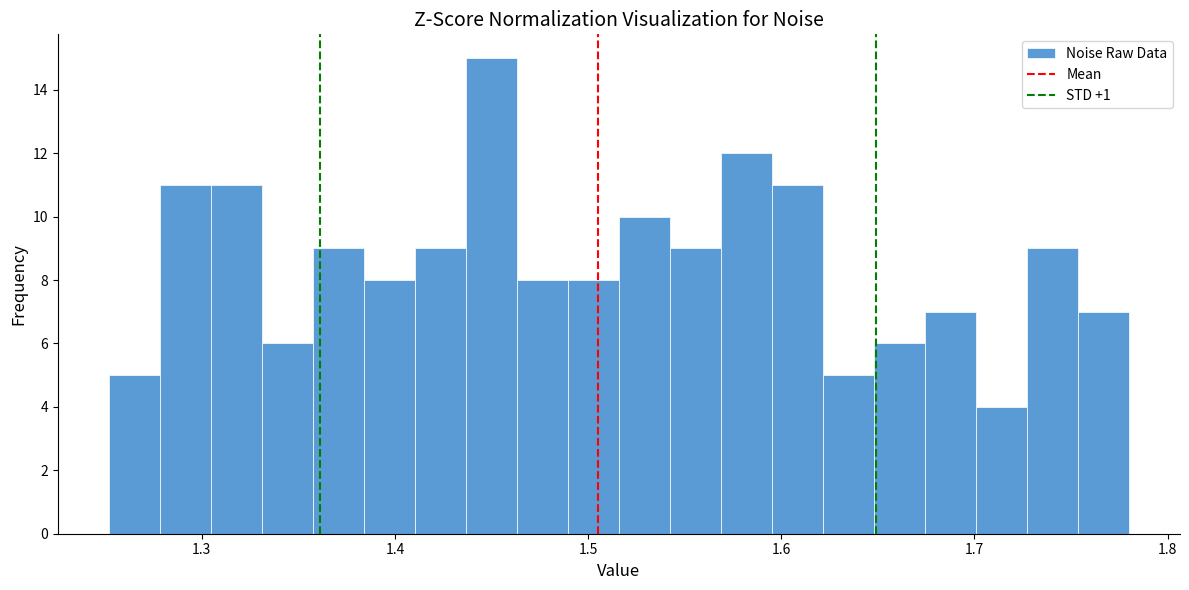

Around what value on the x-axis is the tallest bar? Give the approximate position of its centre, as read against the axis.

1.45